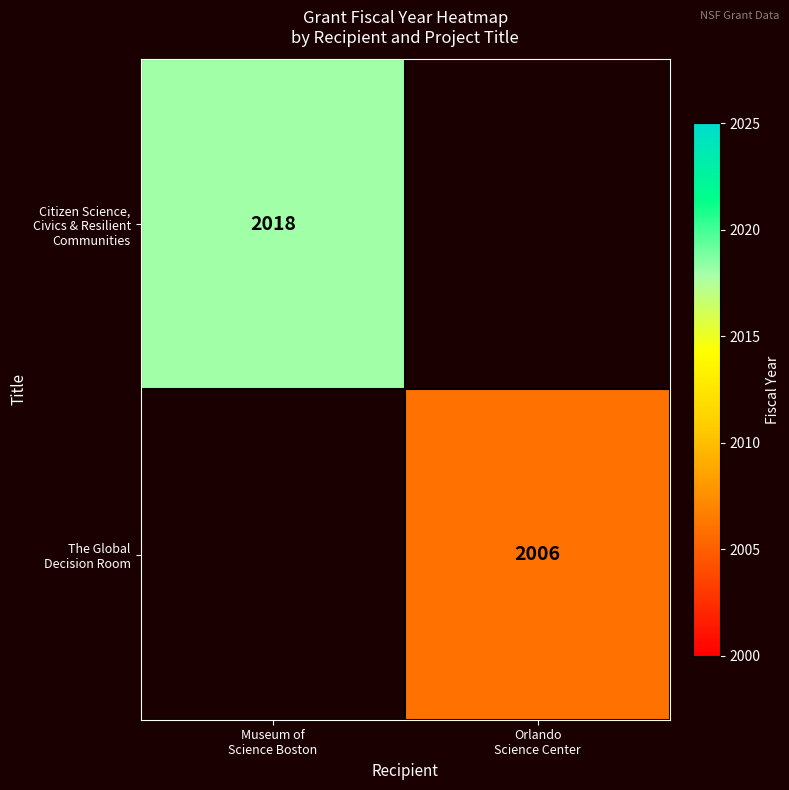

The The Global Decision Room series shows 3245 at Orlando Science Center. True or false?

False